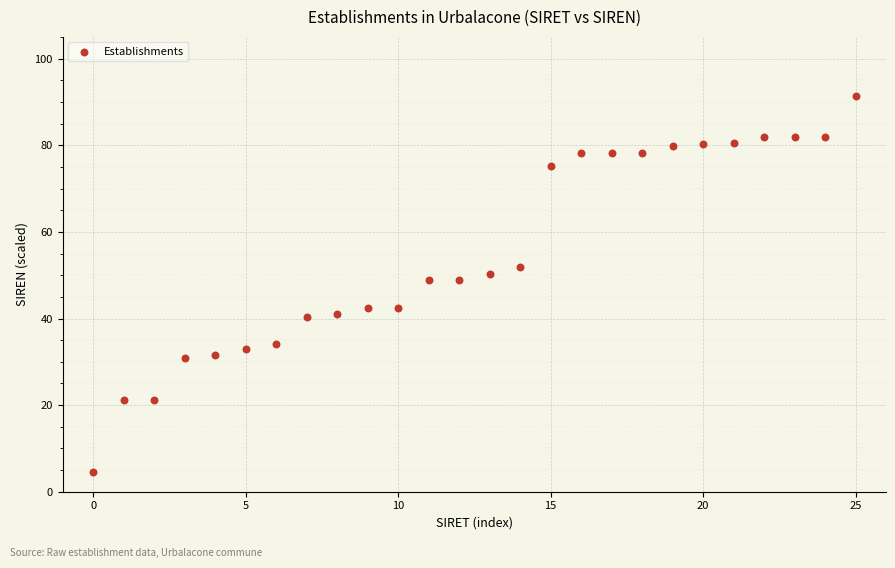

What is the range of Y values (max minus min)?

86.8